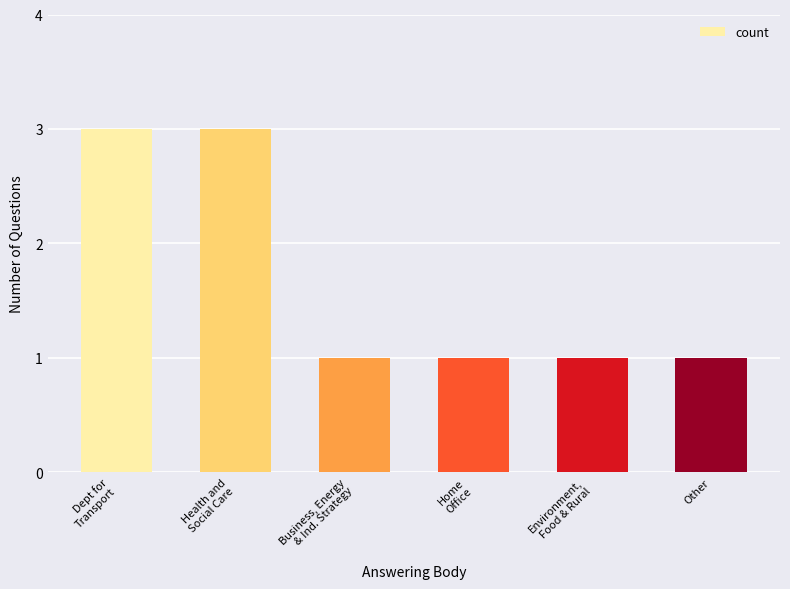

What is the sum of all values?

10